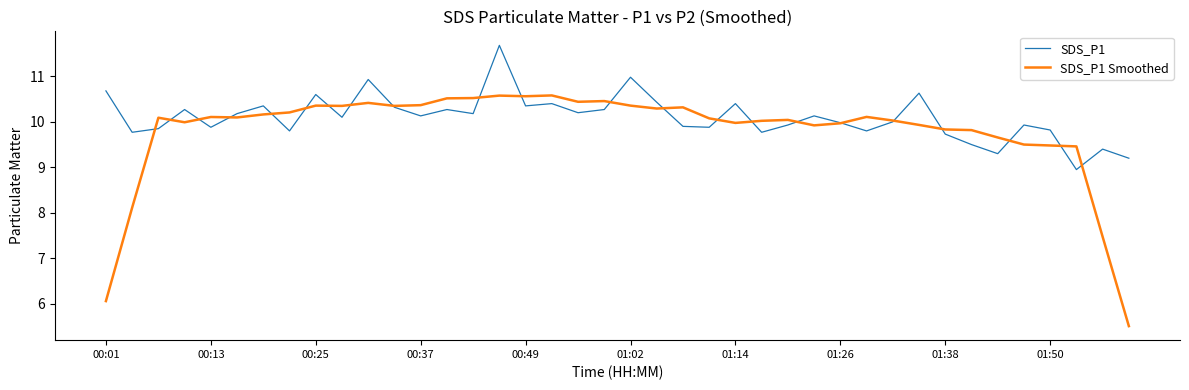

Which series has the largest range (max minus min)?

SDS_P1 Smoothed